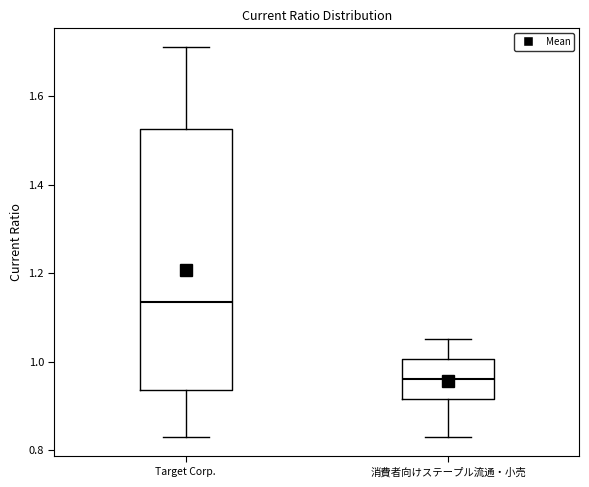

Comparing the boxes themselves (not the whiskers), which one is the tallest?

Target Corp.